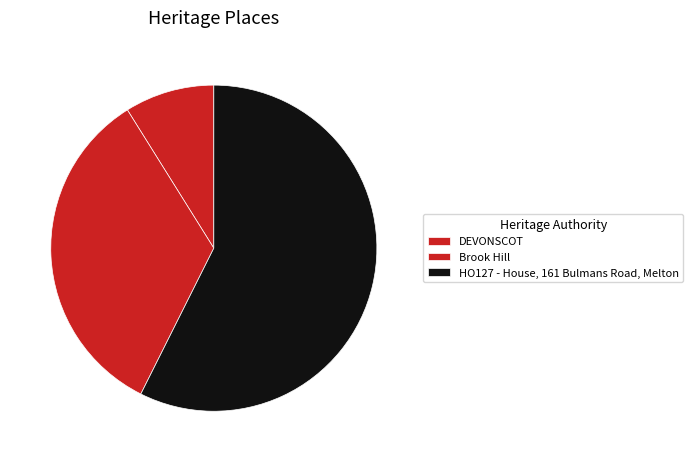

Which slice is the largest?

HO127 - House, 161 Bulmans Road, Melton